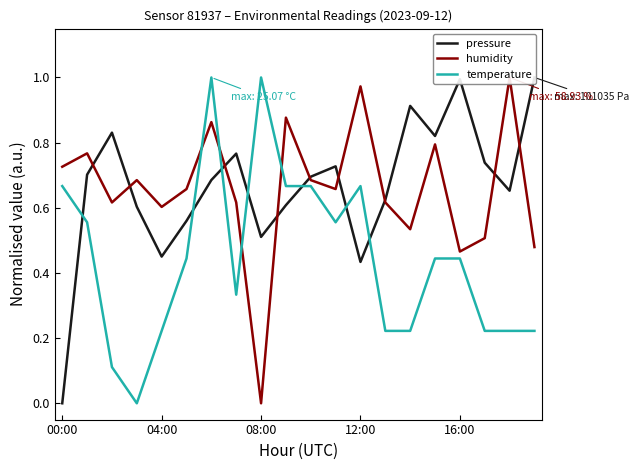

What is the value of the humidity point at the 5th from the left?

0.6